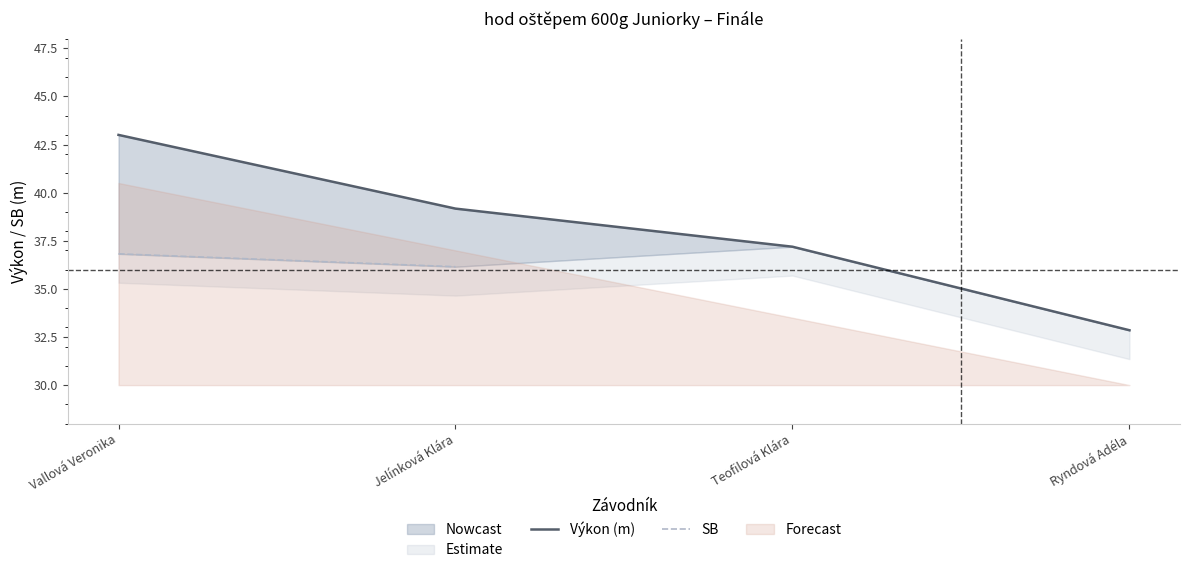

What is the lowest value of the Výkon (m) series?

32.9